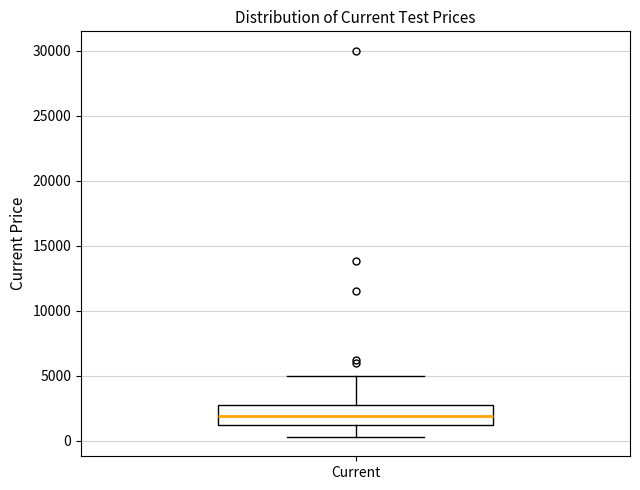

Where does the median line of the box for Current sit on the y-axis? The values are not printed on the chart, so give them approximately, as read against the axis.

2000